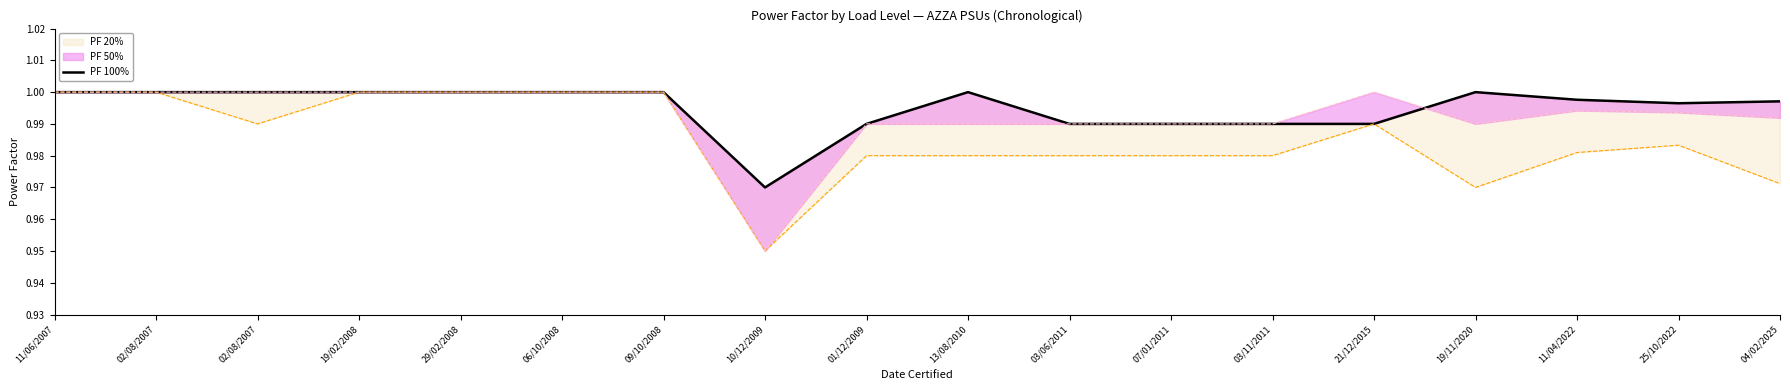

Between 01/12/2009 and 19/11/2020, which is larger?

19/11/2020